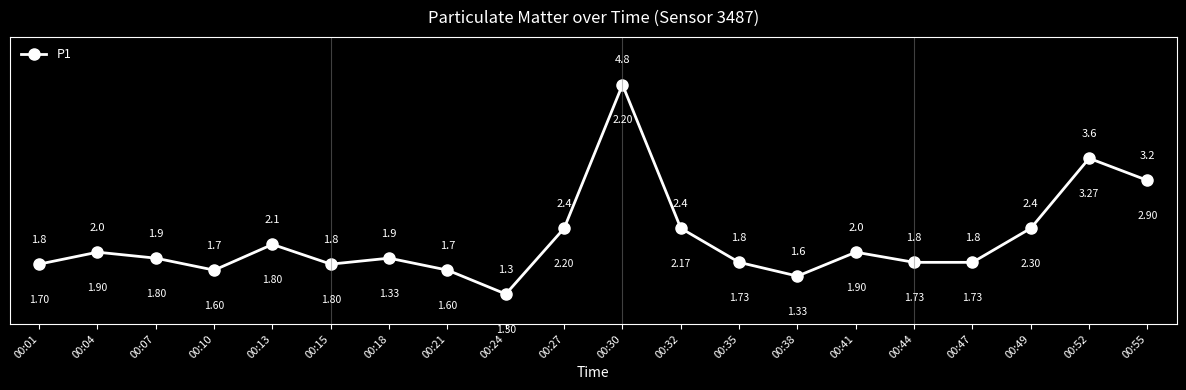

Reading left to right, list all the values displayed in this chart.

1.8	2.0	1.9	1.7	2.1	1.8	1.9	1.7	1.3	2.4	4.8	2.4	1.8	1.6	2.0	1.8	1.8	2.4	3.6	3.2